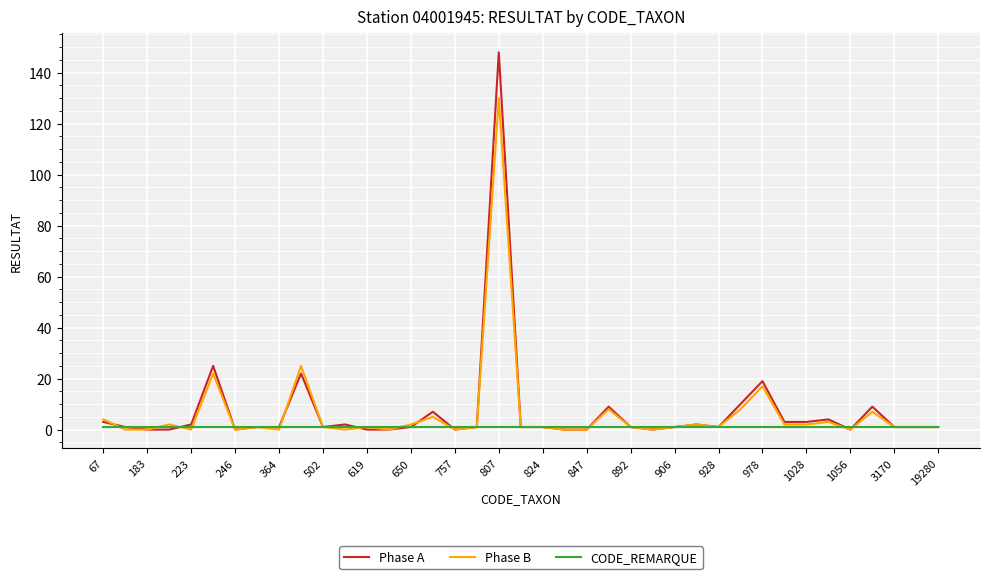

Which series has the widest spread of values?

Phase A